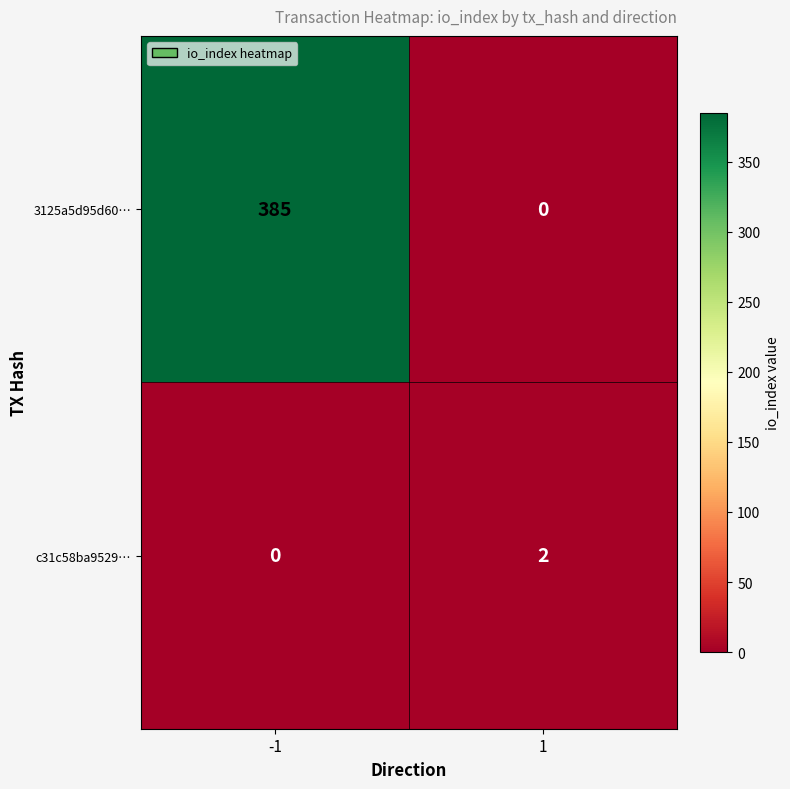

How many data points does each series have?

2